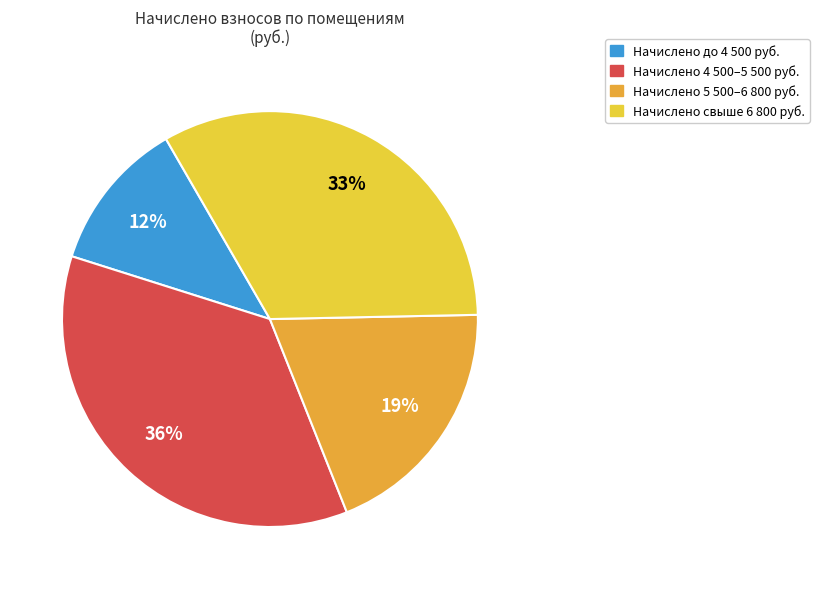

Count the number of slices in the pie.

4